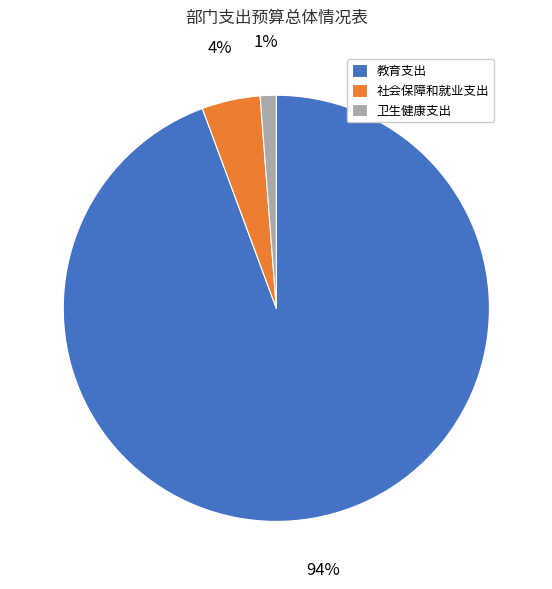

Is the sum of 社会保障和就业支出 and 教育支出 greater than half?

Yes